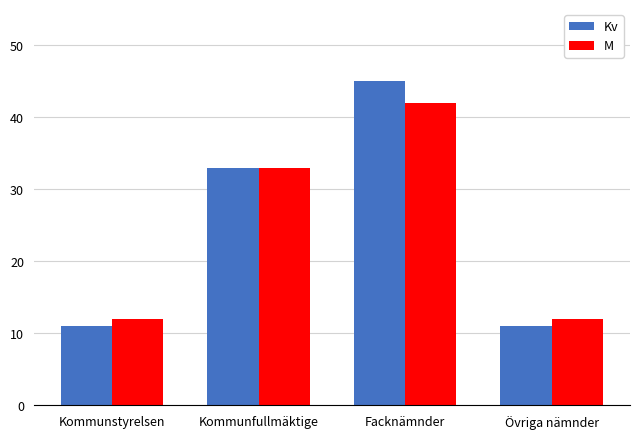

Which category has the highest value in the Kv series?

Facknämnder